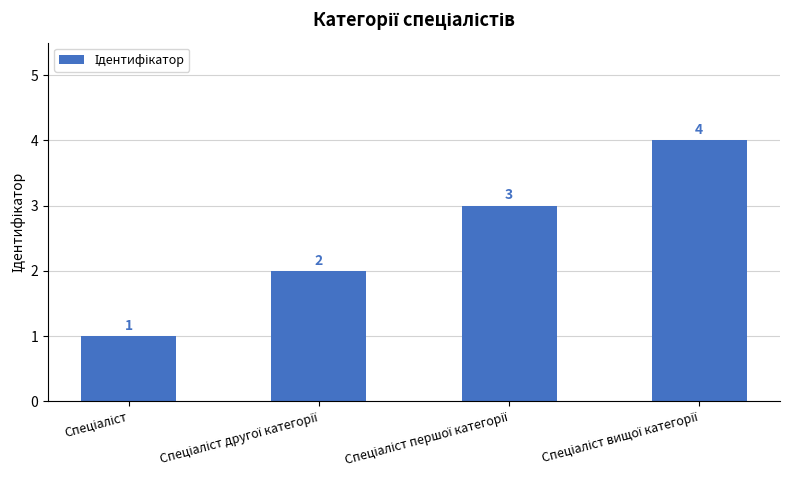

What is the value of the 4th bar from the left?

4